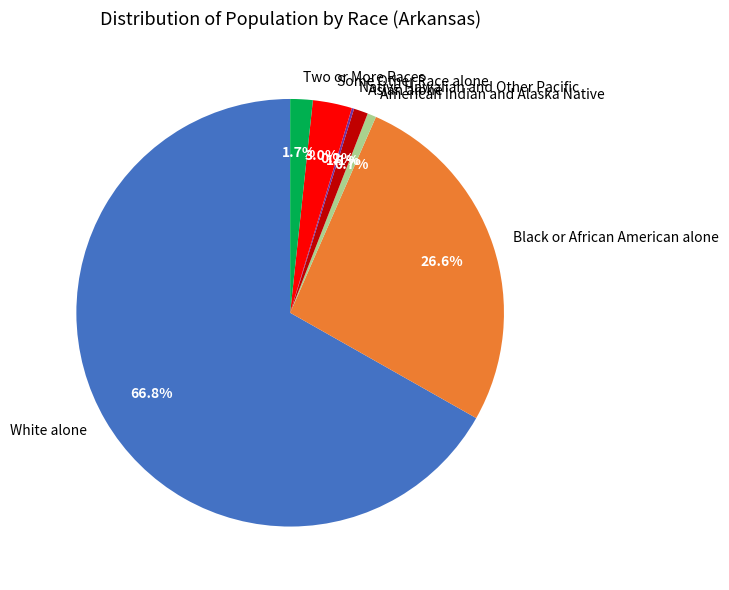

Approximately how many times larger is the value at American Indian and Alaska Native compared to Two or More Races?

0.4